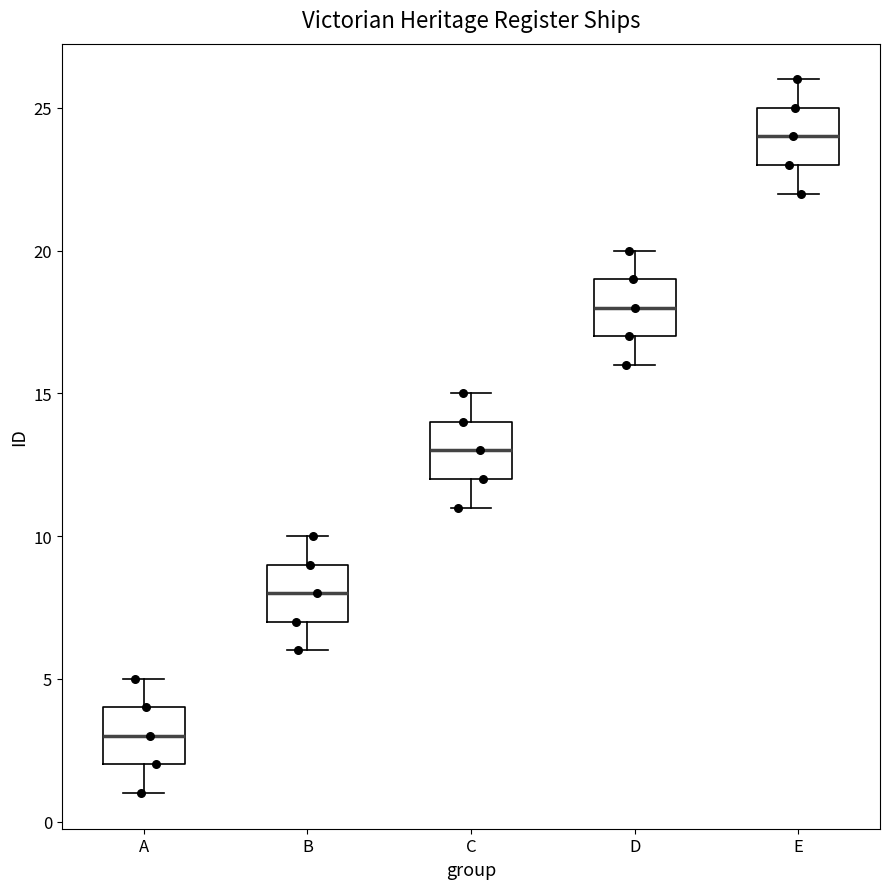

Reading left to right, transcribe this box plot: for each box, give where its median line is, the range the box spans, and where its two whiskers end, as read against the y-axis. The values are not printed on the chart, so give them approximately, as read against the axis.

A: median 3, box 2 to 4, whiskers 1 to 5
B: median 8, box 7 to 9, whiskers 6 to 10
C: median 13, box 12 to 14, whiskers 11 to 15
D: median 18, box 17 to 19, whiskers 16 to 20
E: median 24, box 23 to 25, whiskers 22 to 26